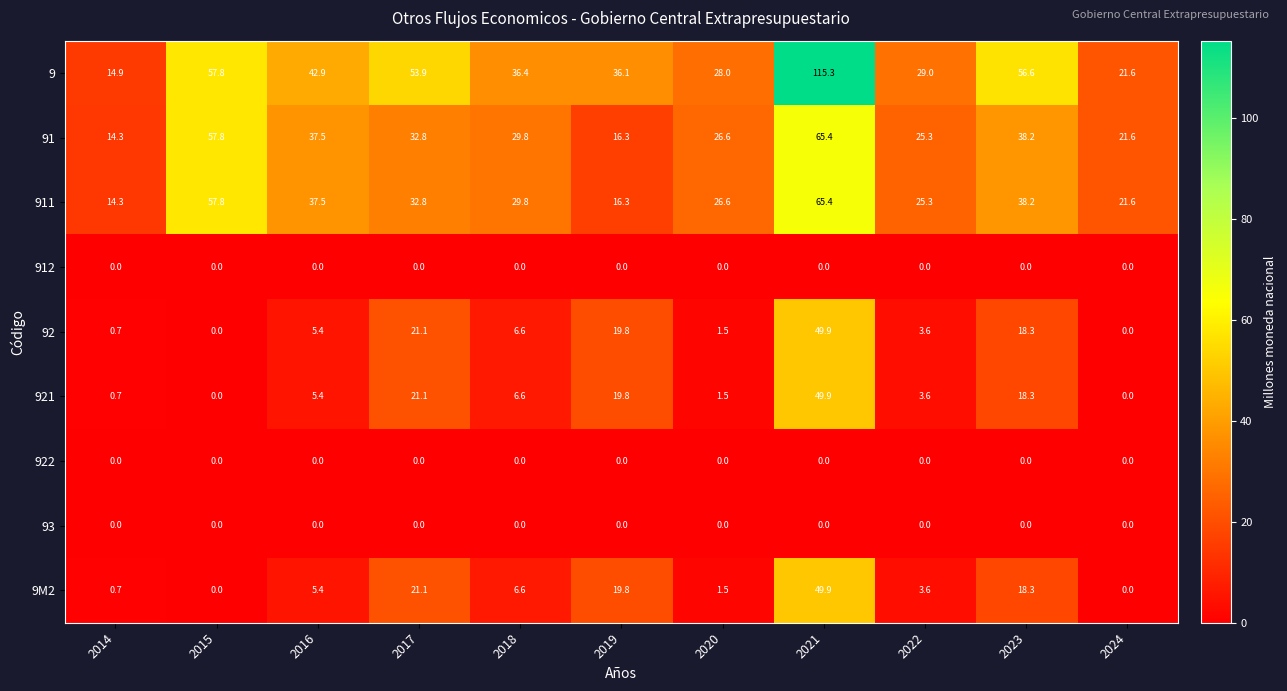

At how many categories does at least one series exceed 49?

4